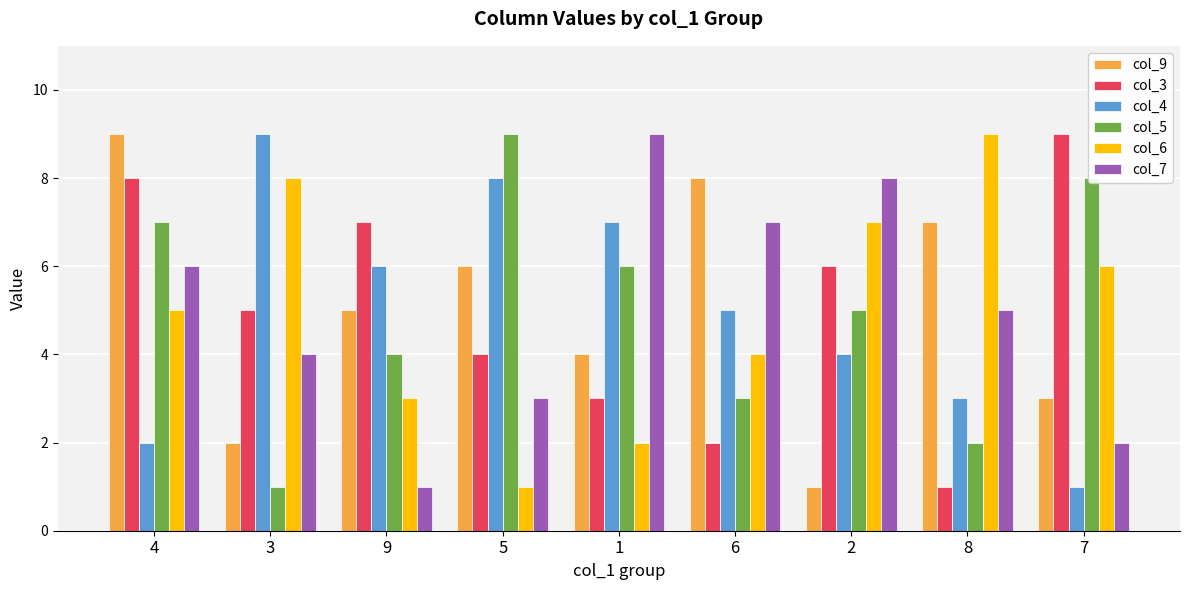

What is the sum of all col_3 values?

45